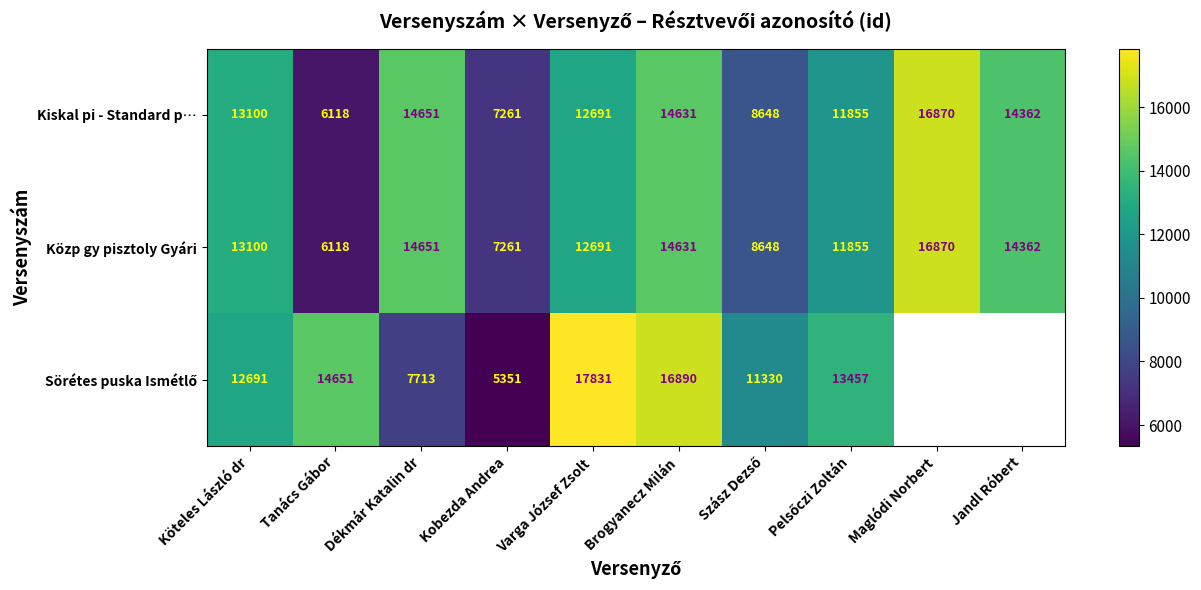

Rank the series at Köteles László dr from lowest to highest value.

Sörétes puska Ismétlő, Kiskal pi - Standard p…, Közp gy pisztoly Gyári